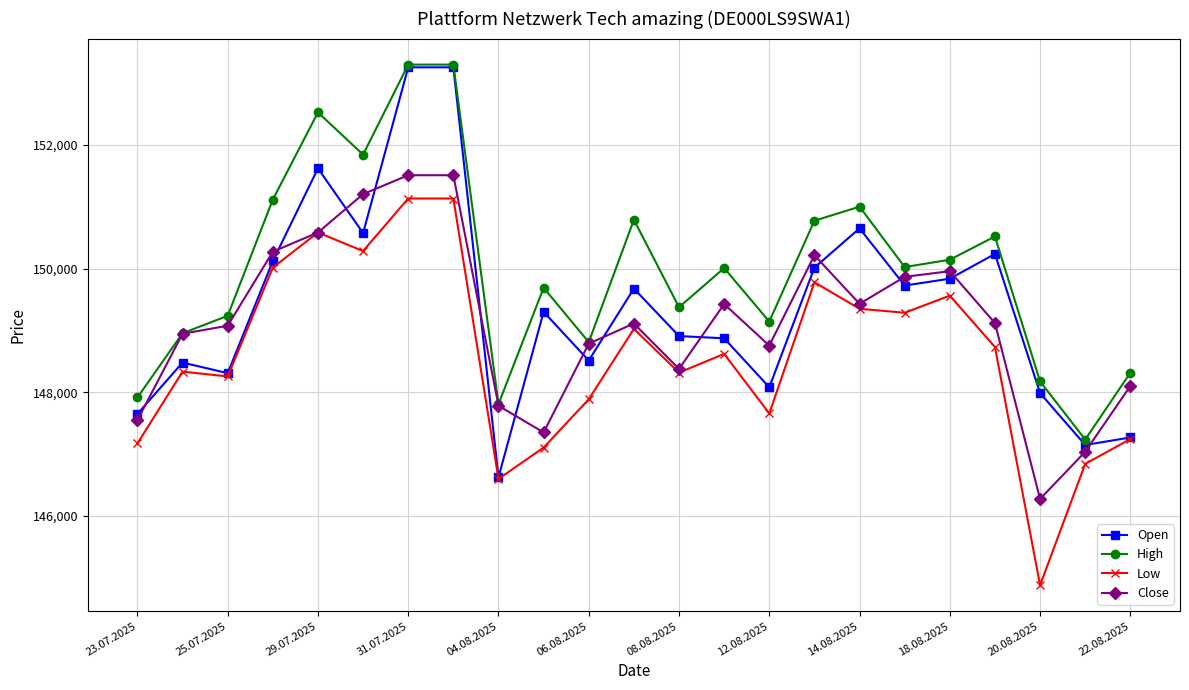

What is the minimum value for High?

147237